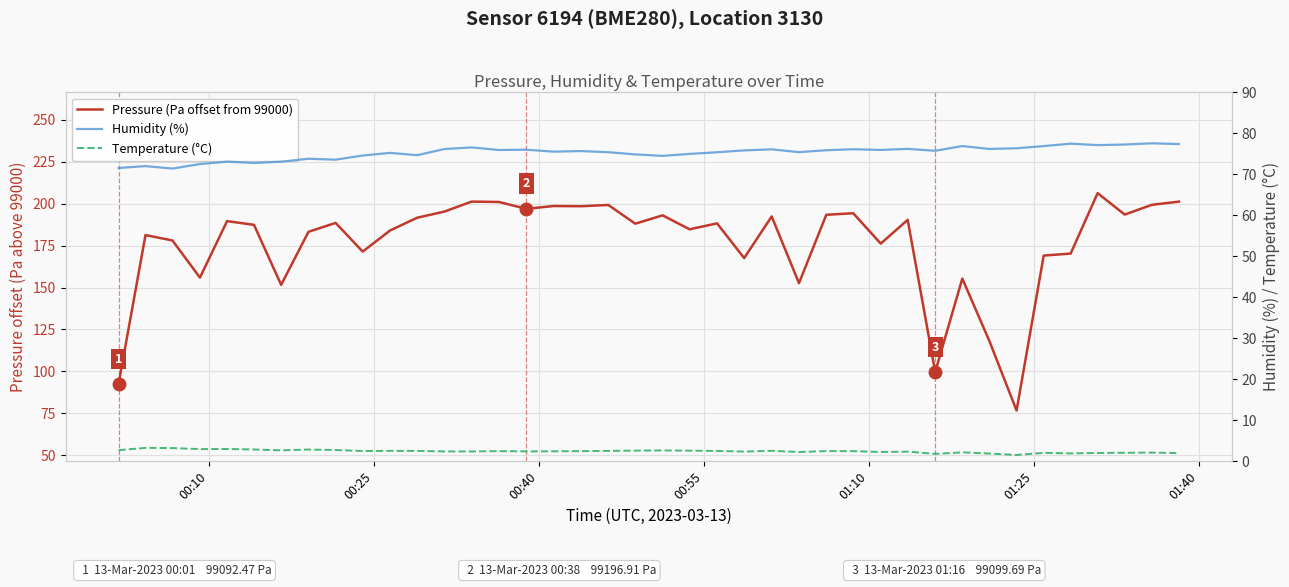

How many data points does each series have?

40